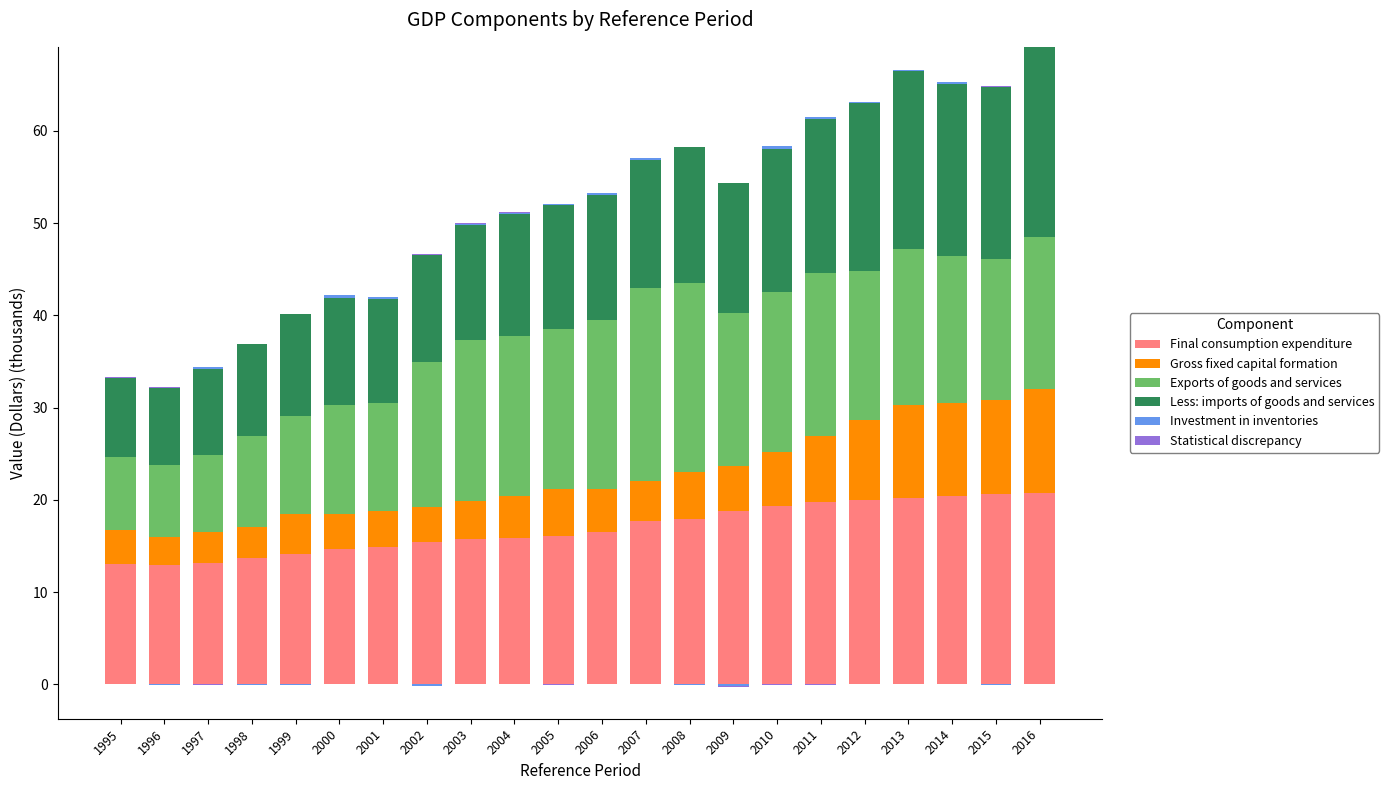

Which has a higher value, 2014 or 2011?

2014